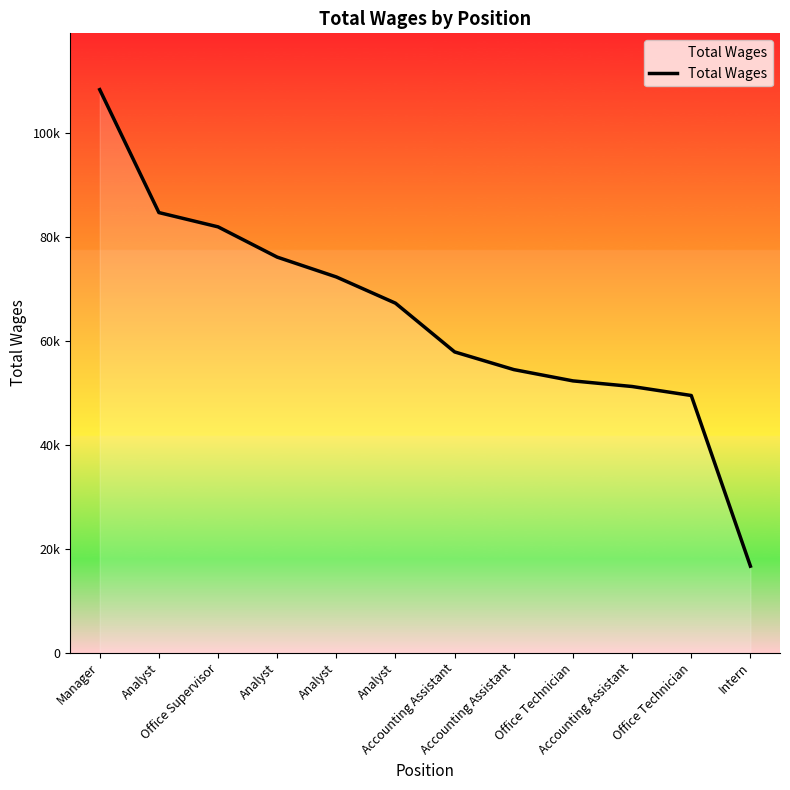

Approximately how many times larger is the value at Accounting Assistant compared to Accounting Assistant?

0.9